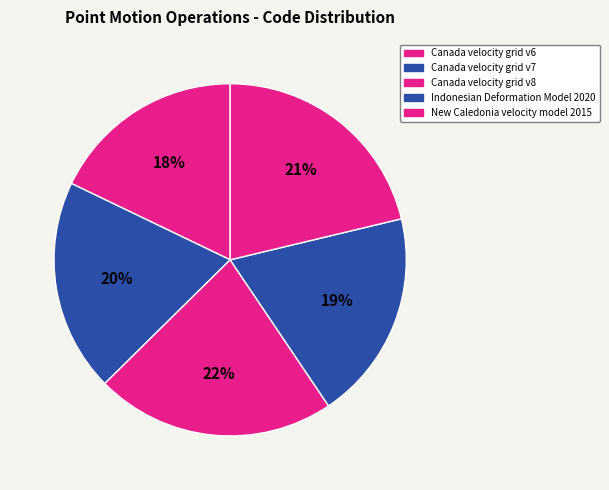

Count the number of slices in the pie.

5